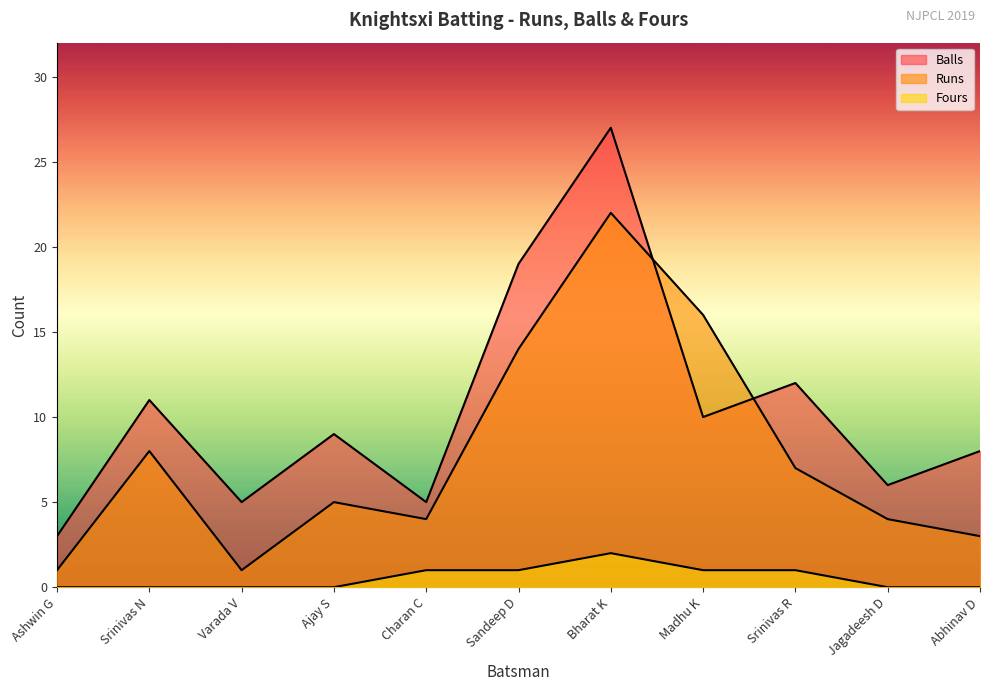

At Varada V, list the series in order from smallest to largest.

Fours, Runs, Balls